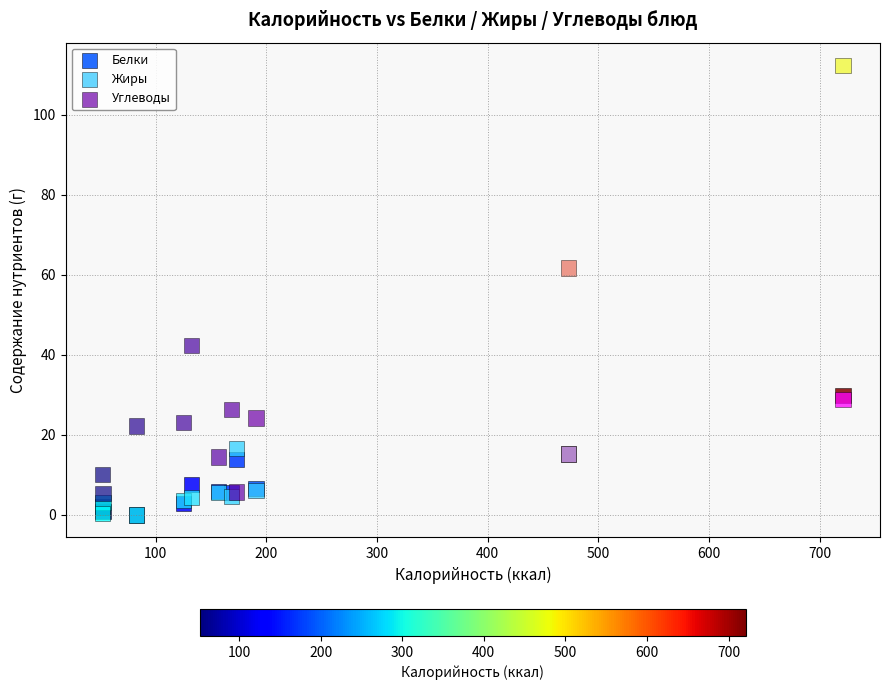

Across all series, what Y value is closest to 56?

61.7